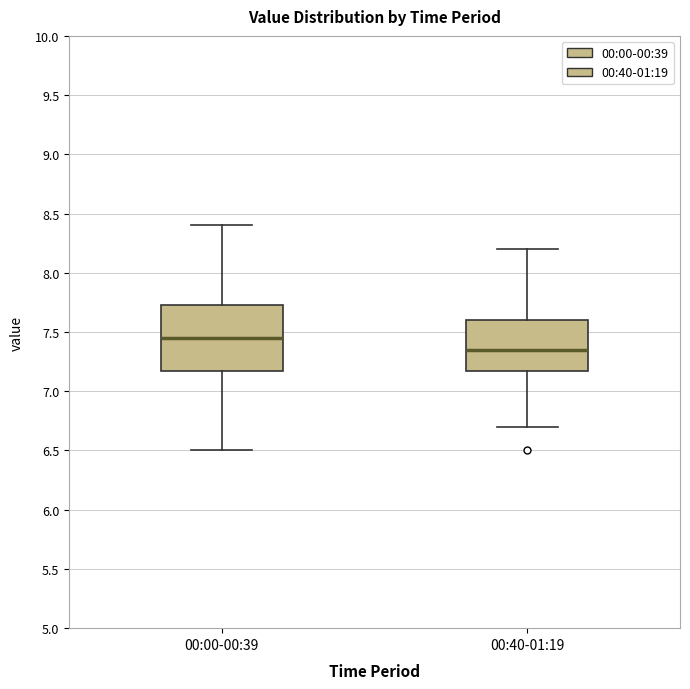

Reading left to right, transcribe this box plot: for each box, give where its median line is, the range the box spans, and where its two whiskers end, as read against the y-axis. The values are not printed on the chart, so give them approximately, as read against the axis.

00:00-00:39: median 7.45, box 7.20 to 7.75, whiskers 6.50 to 8.40
00:40-01:19: median 7.35, box 7.20 to 7.60, whiskers 6.70 to 8.20